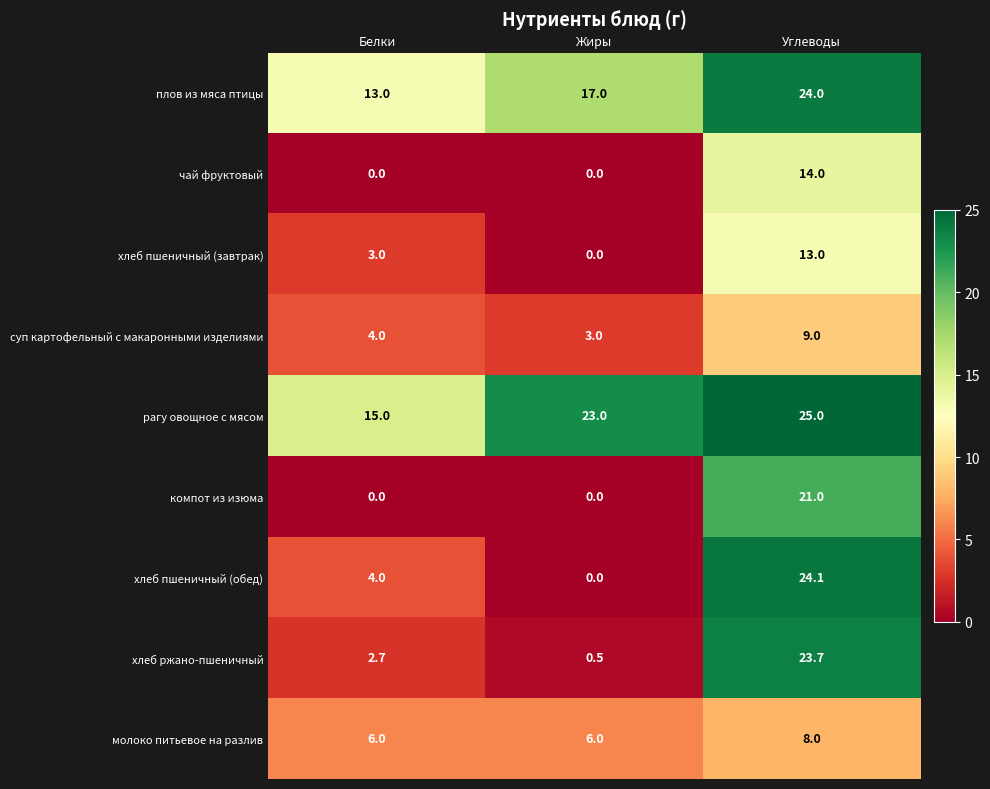

At Углеводы, list the series in order from largest to smallest.

рагу овощное с мясом, хлеб пшеничный (обед), плов из мяса птицы, хлеб ржано-пшеничный, компот из изюма, чай фруктовый, хлеб пшеничный (завтрак), суп картофельный с макаронными изделиями, молоко питьевое на разлив